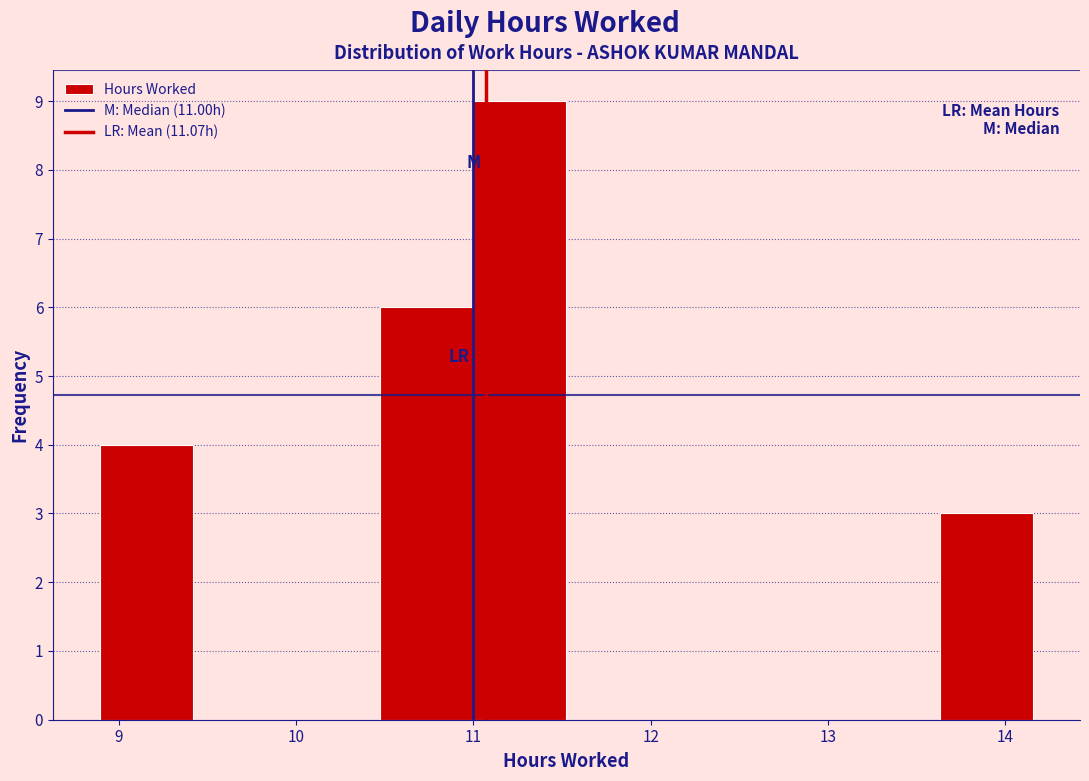

Reading left to right, transcribe this chart: for each bar, give the range it covers on the x-axis and its height. Neither the bar edges nor the heights are printed on the chart, so give them approximately, as read against the axes.

8.9 to 9.4: 4
9.4 to 9.9: 0
9.9 to 10.5: 0
10.5 to 11.0: 6
11.0 to 11.5: 9
11.5 to 12.1: 0
12.1 to 12.6: 0
12.6 to 13.1: 0
13.1 to 13.6: 0
13.6 to 14.2: 3